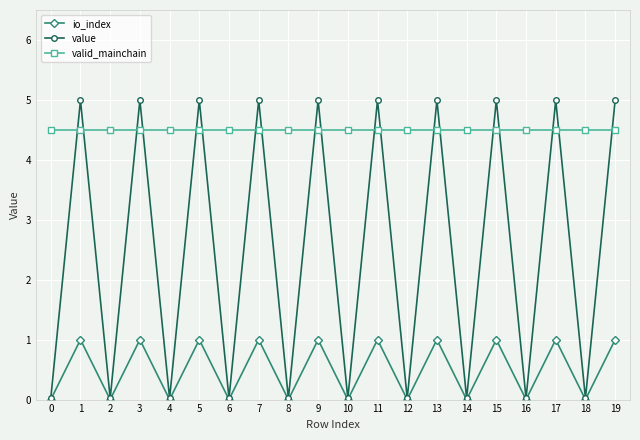

What is the average value of the valid_mainchain series?

4.5